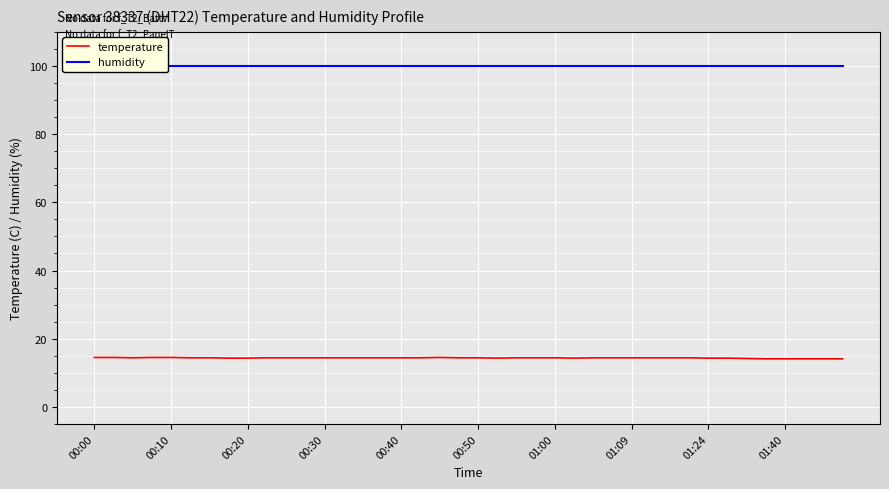

Which series has the widest spread of values?

temperature